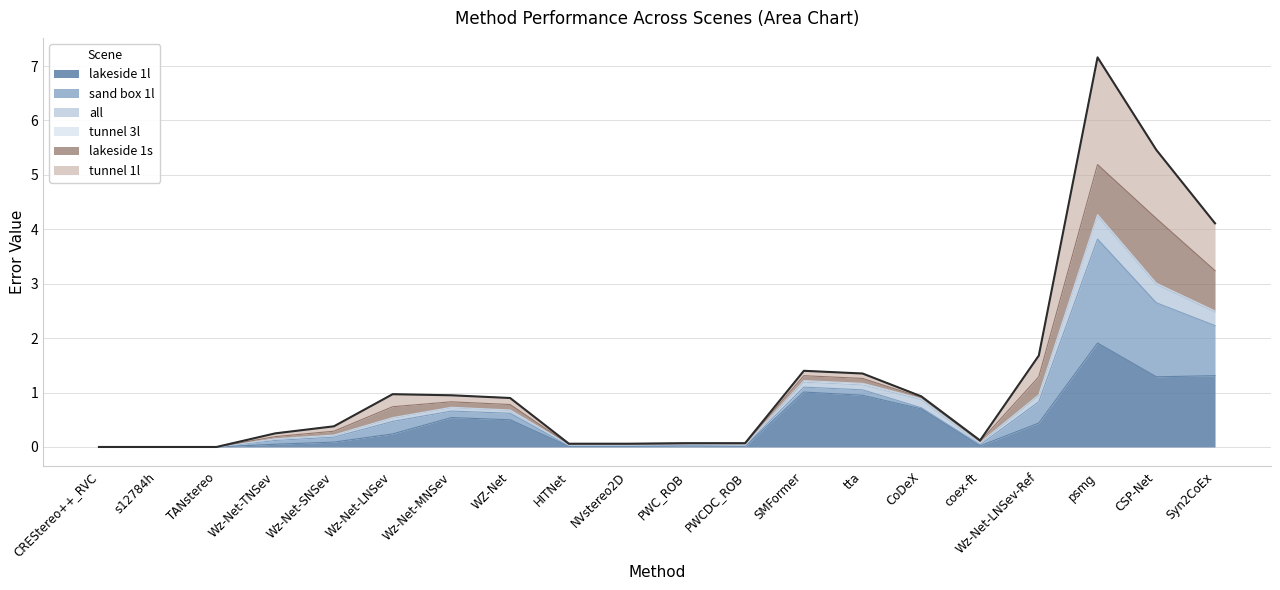

The value of lakeside 1l at CREStereo++_RVC is -0.8. True or false?

False